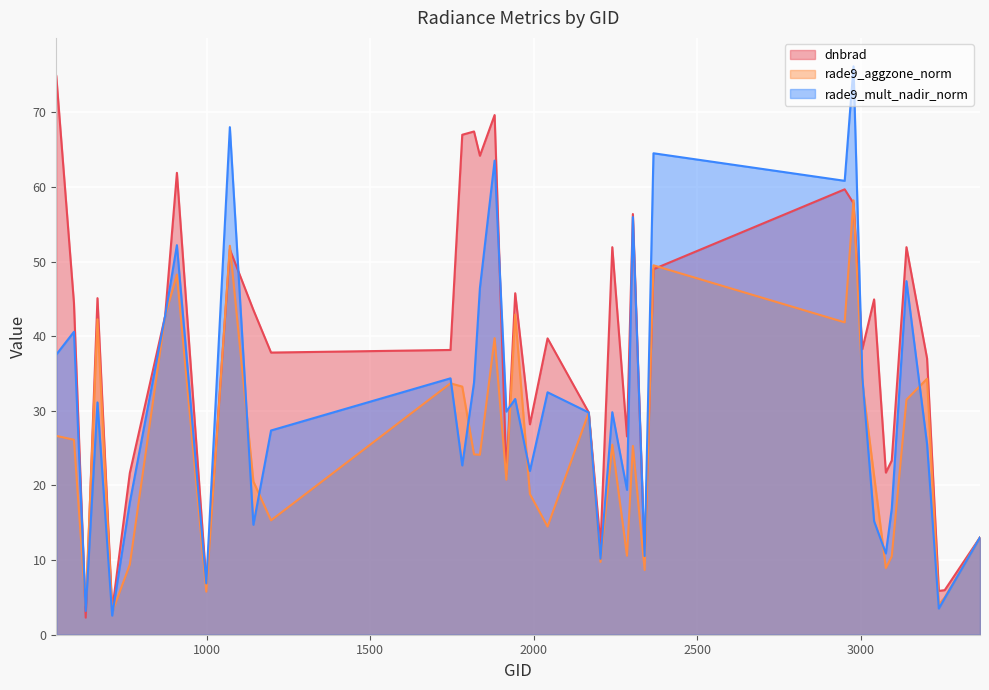

At how many categories does at least one series exceed 44?

17